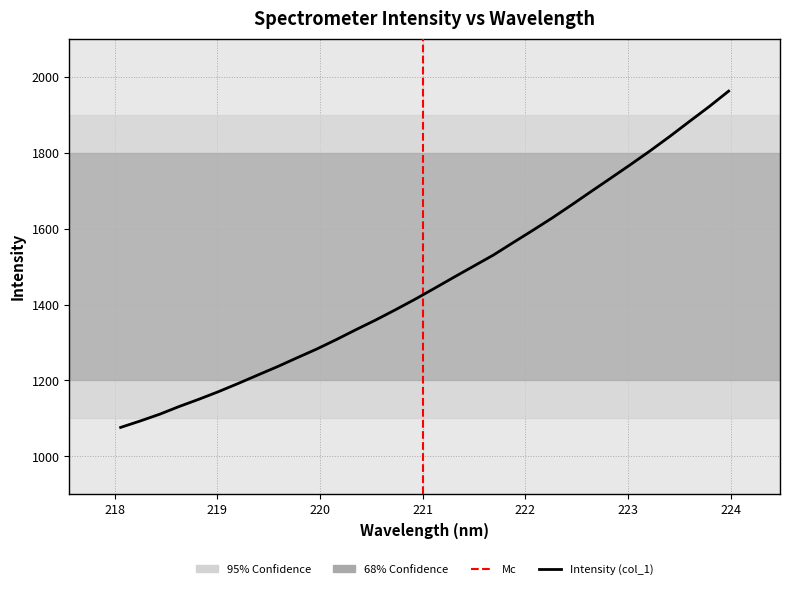

The chart shows a value of 2589.9 at 22. True or false?

False